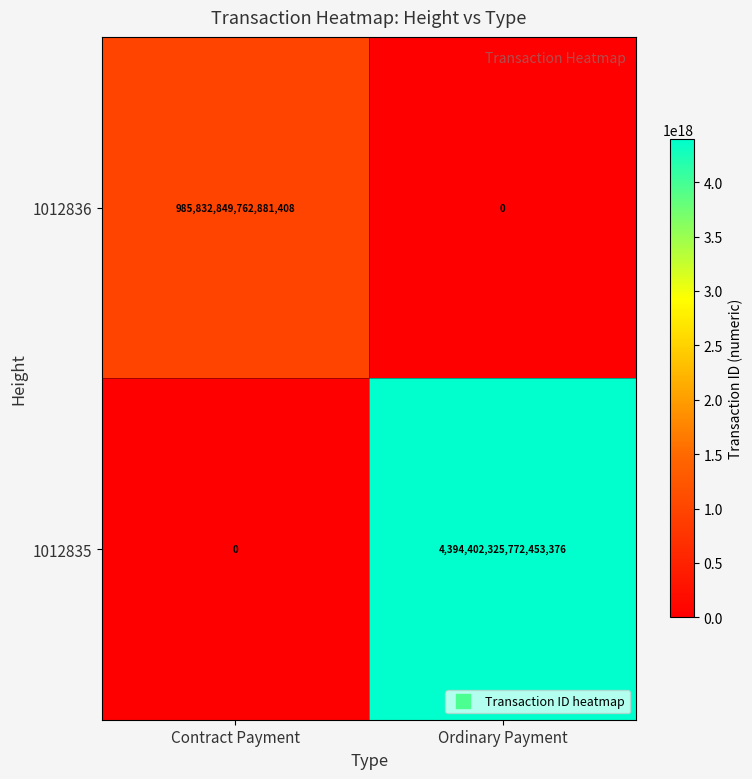

List the series in order of their overall mean, highest first.

1012835, 1012836